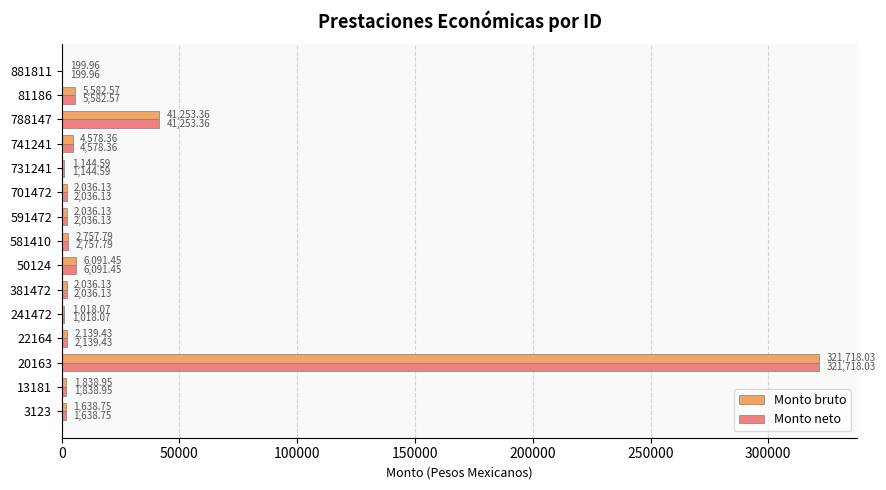

What is the sum of the Monto bruto values at 241472 and 381472?

3054.2